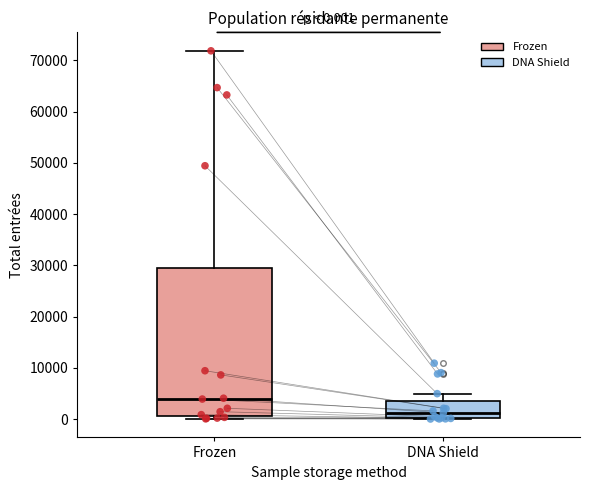

Which box has the lowest median line?

DNA Shield